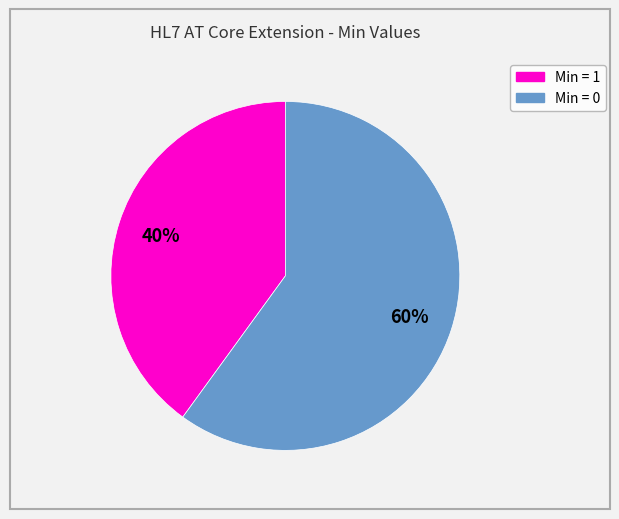

Is there any slice that represents more than half of the pie?

Yes